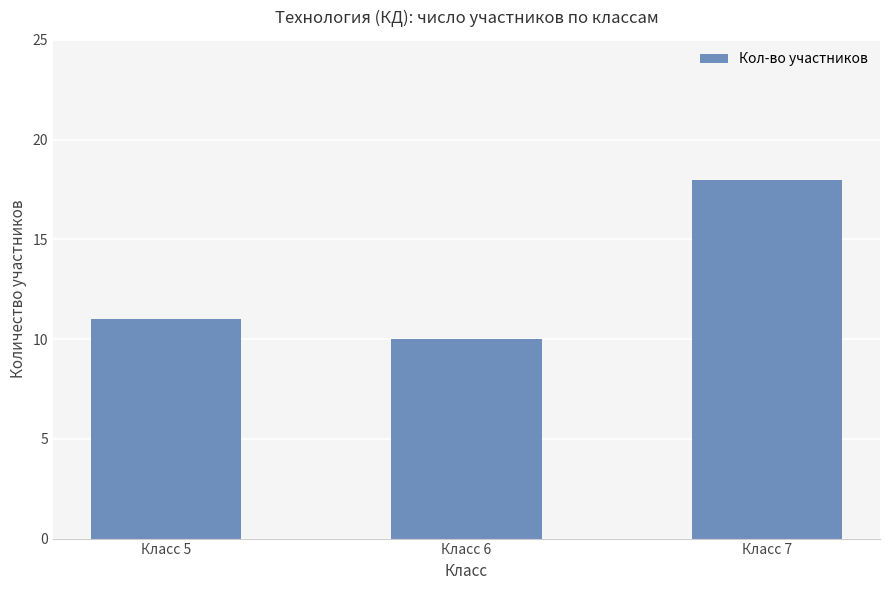

What is the smallest value displayed?

10